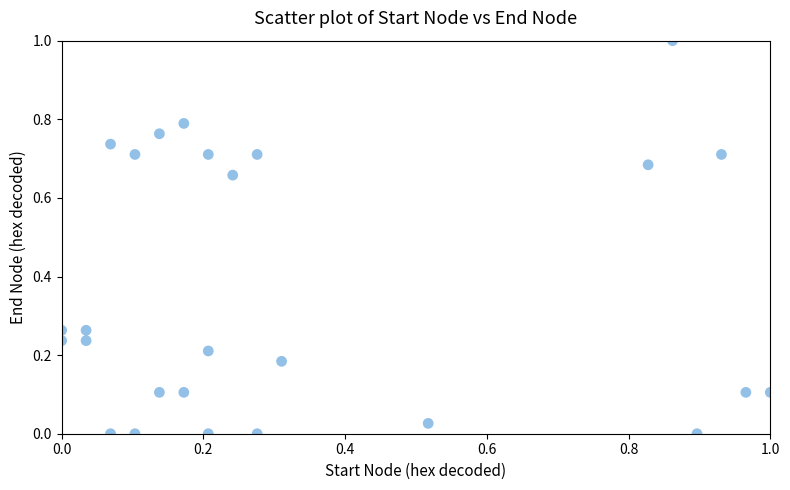

What is the range of Y values (max minus min)?

1.0